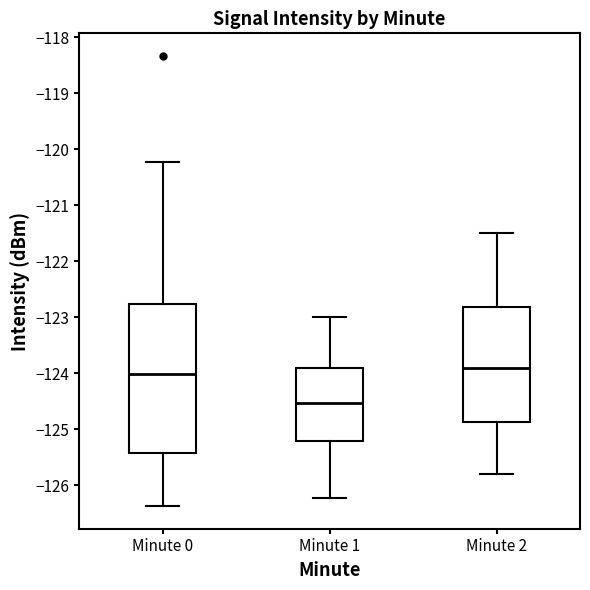

Reading left to right, read every box against the y-axis: the position of its median line, the range the box covers, and the ends of its whiskers. The values are not printed on the chart, so give them approximately, as read against the axis.

Minute 0: median -124.0, box -125.4 to -122.8, whiskers -126.4 to -120.2
Minute 1: median -124.5, box -125.2 to -123.9, whiskers -126.2 to -123.0
Minute 2: median -123.9, box -124.9 to -122.8, whiskers -125.8 to -121.5